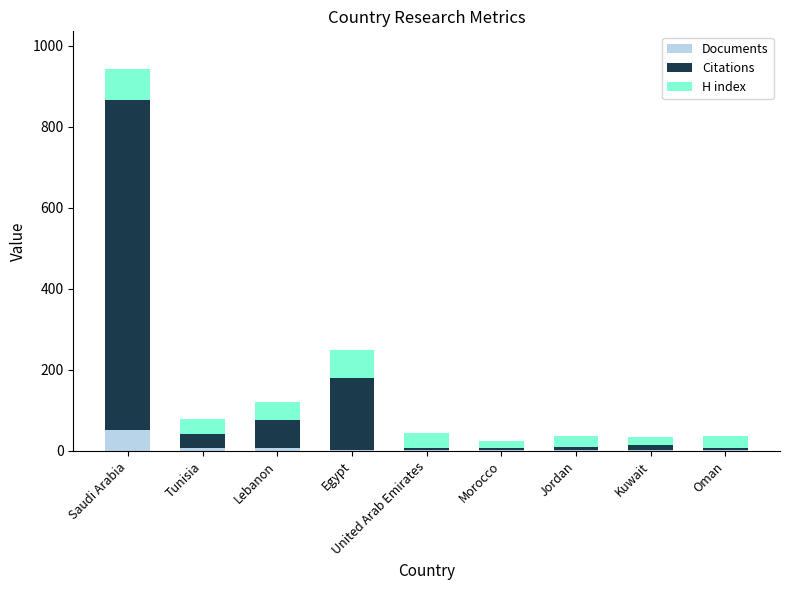

What is the highest value of the Documents series?

52